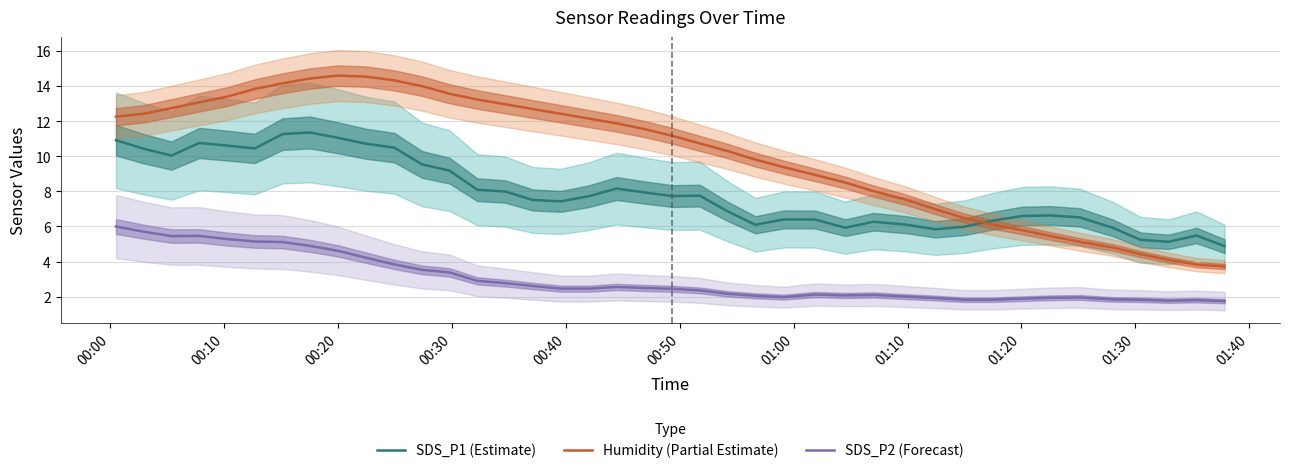

What is the maximum value for Humidity (Partial Estimate)?

14.6